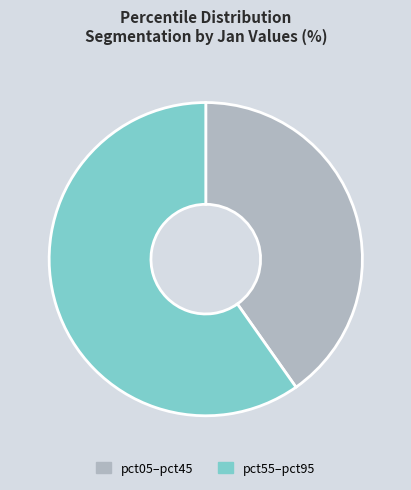

Does any single category account for the majority?

Yes